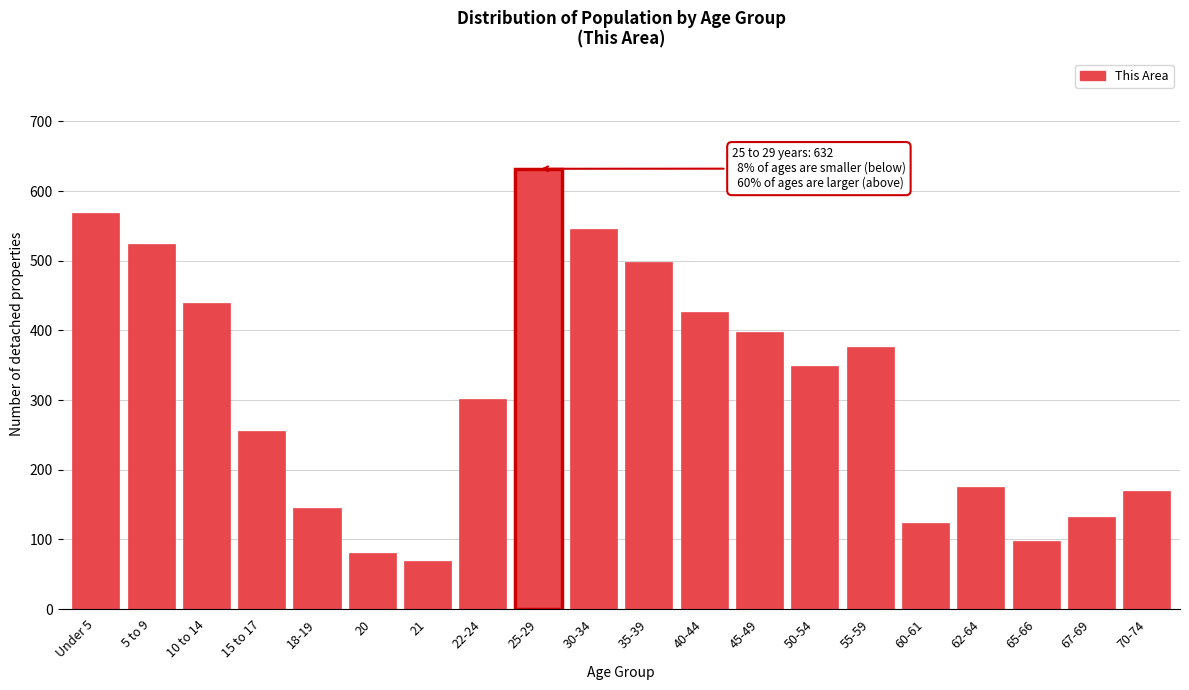

Reading left to right, transcribe all the data shown in this chart.

568	524	440	255	145	80	69	301	632	545	498	427	398	349	376	124	175	98	132	169